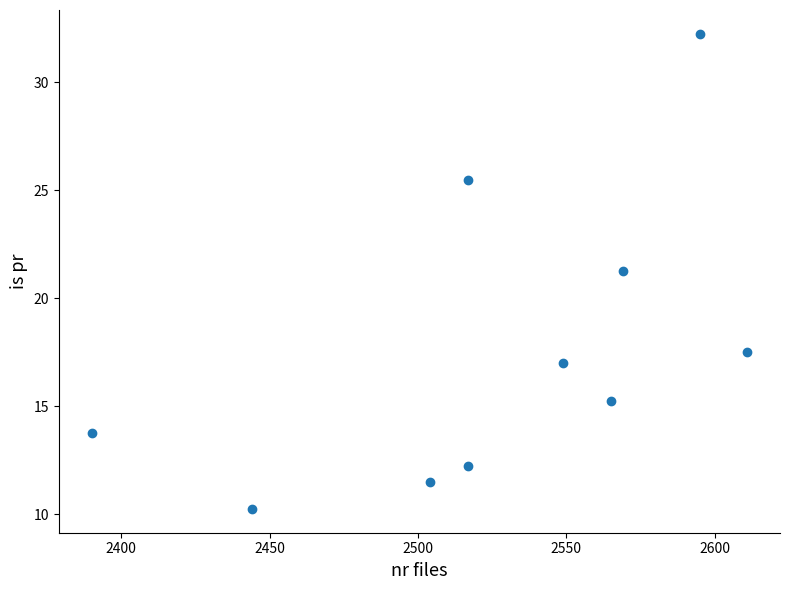

What is the average X value?

2526.1